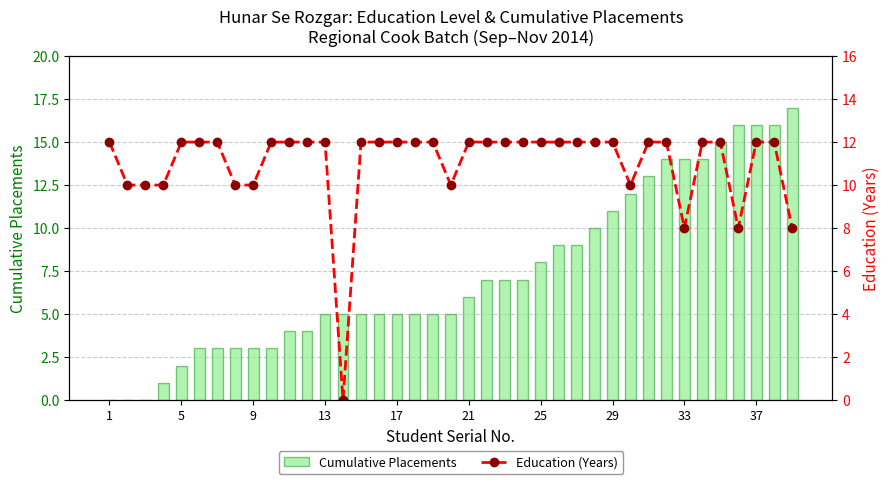

Is it true that Cumulative Placements equals 7 at 22?

True